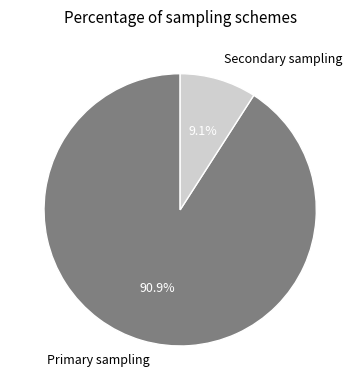

Is the sum of Secondary sampling and Primary sampling greater than half?

Yes